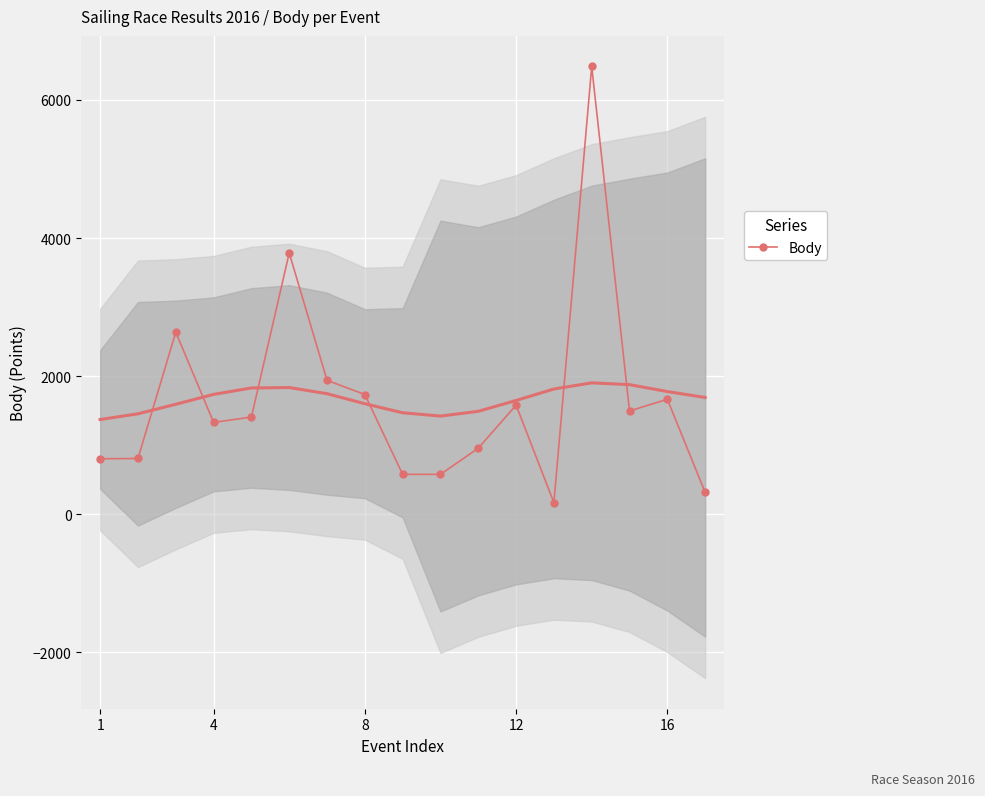

Is this an area chart (filled region under the line)?

No